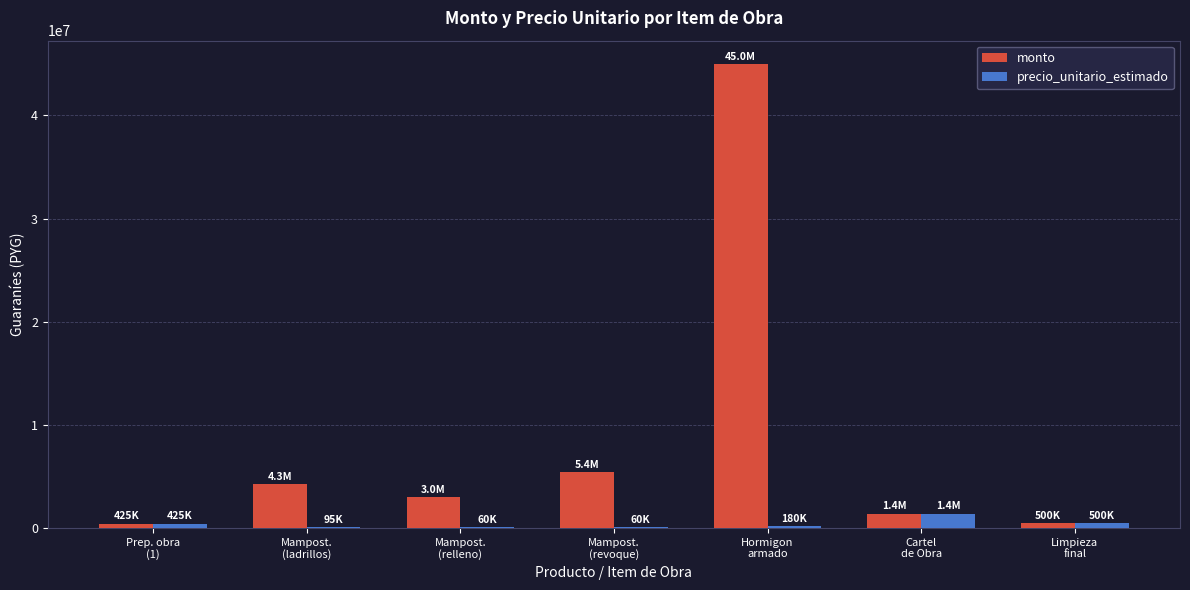

Which category has the highest value across all series?

Hormigon
armado